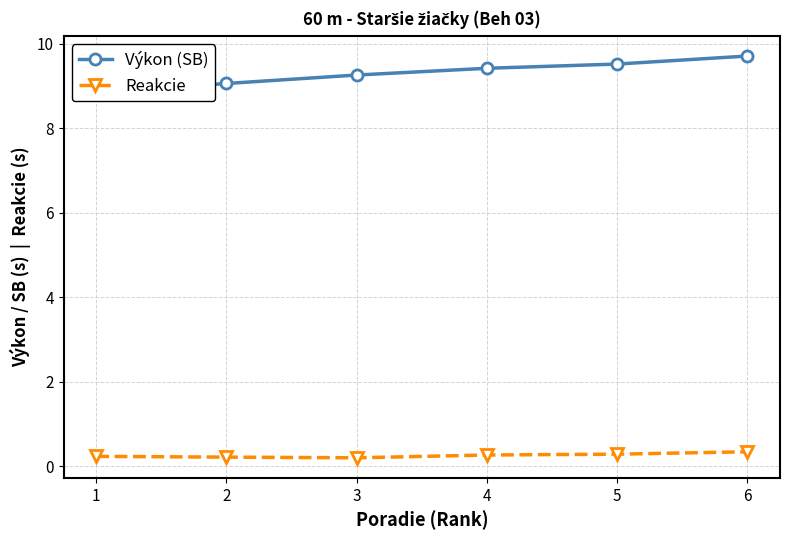

Is it true that Reakcie equals 0.3 at 5?

True